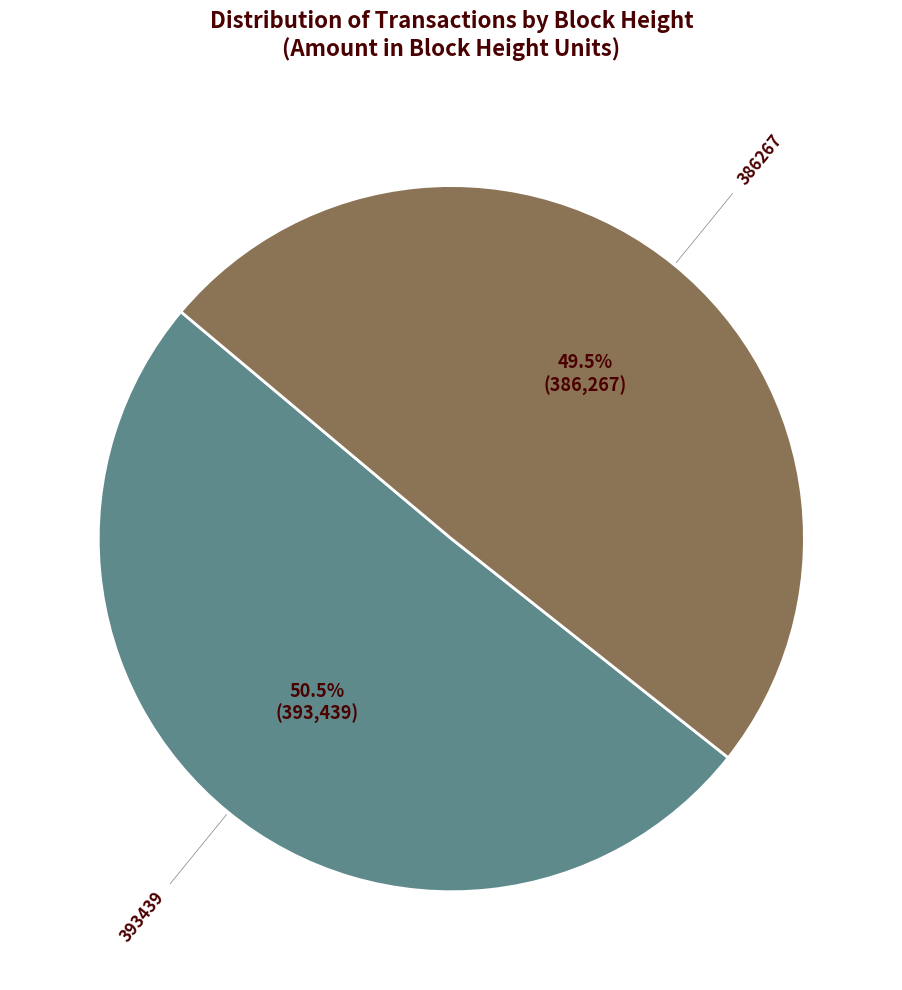

Is there a majority slice in this chart?

Yes